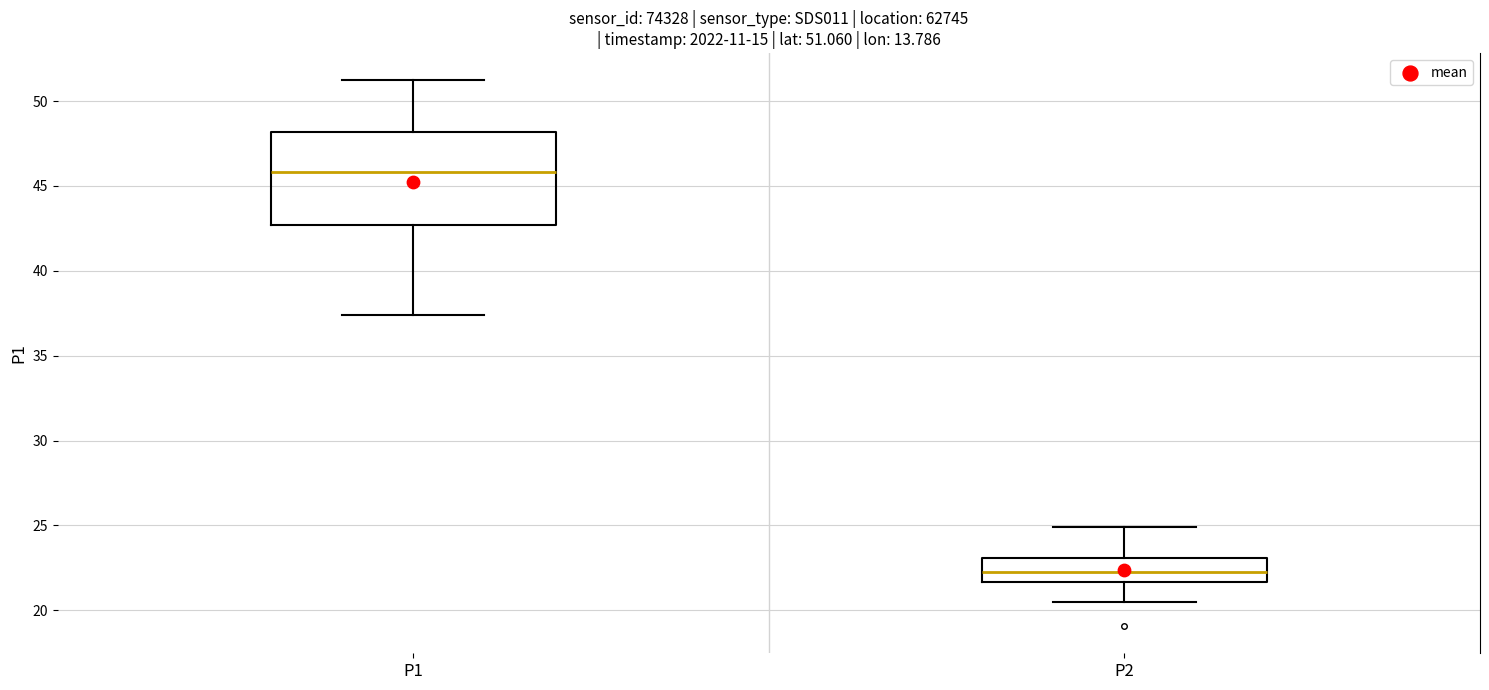

Which box is the tallest, from its lower edge to its upper edge?

P1